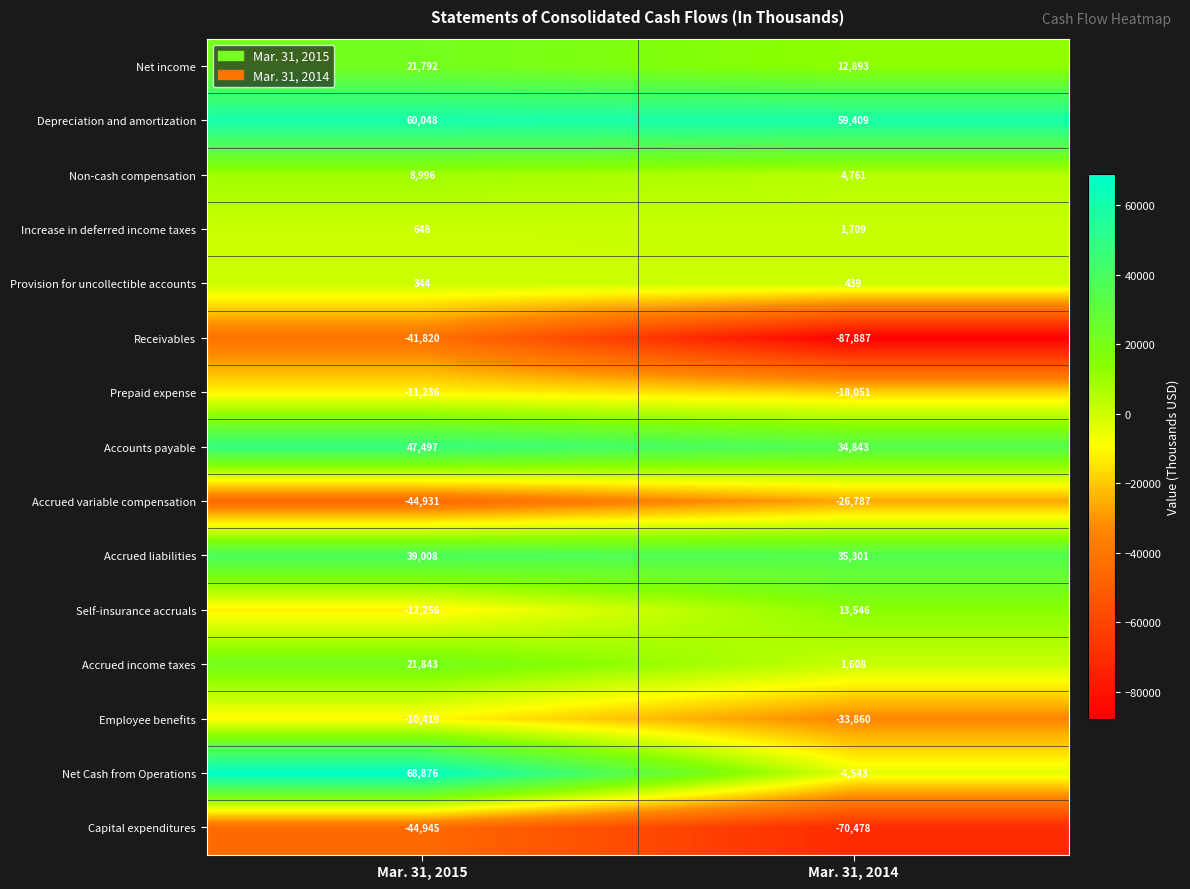

List the series in order of their peak value, lowest first.

Capital expenditures, Receivables, Accrued variable compensation, Prepaid expense, Employee benefits, Provision for uncollectible accounts, Increase in deferred income taxes, Non-cash compensation, Self-insurance accruals, Net income, Accrued income taxes, Accrued liabilities, Accounts payable, Depreciation and amortization, Net Cash from Operations